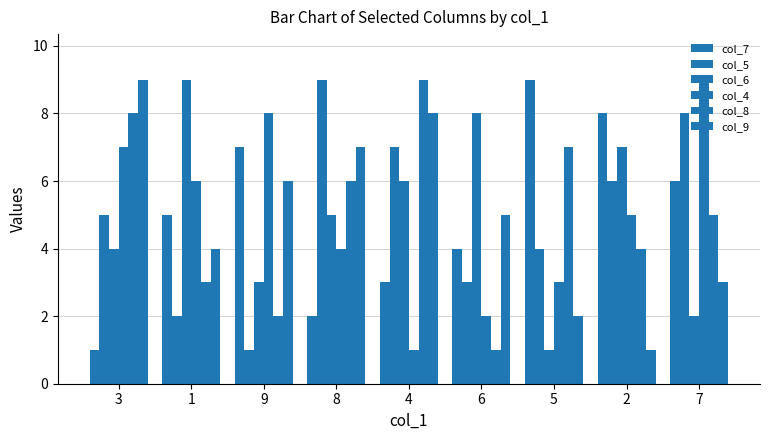

At 9, list the series in order from smallest to largest.

col_5, col_8, col_6, col_9, col_7, col_4